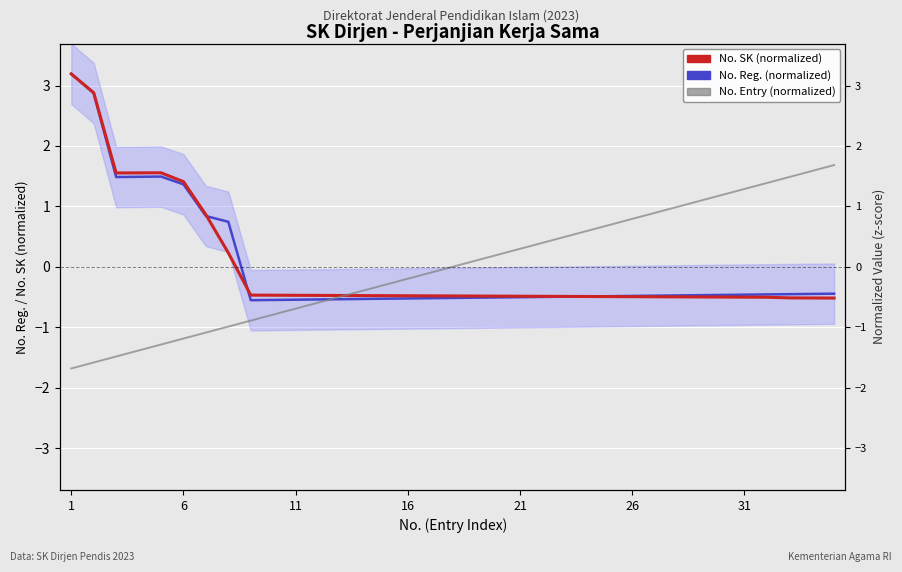

Is the value of No. Entry (normalized) at 33 greater than the value of No. Reg. (normalized) at 26?

Yes